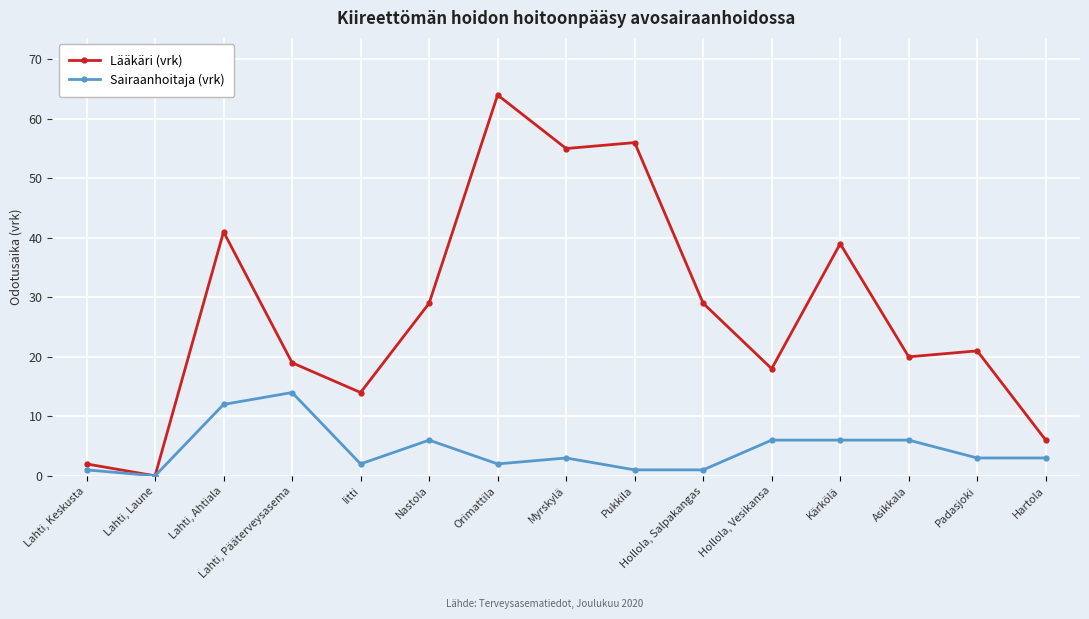

Is it true that Sairaanhoitaja (vrk) equals 11 at Hollola, Vesikansa?

False